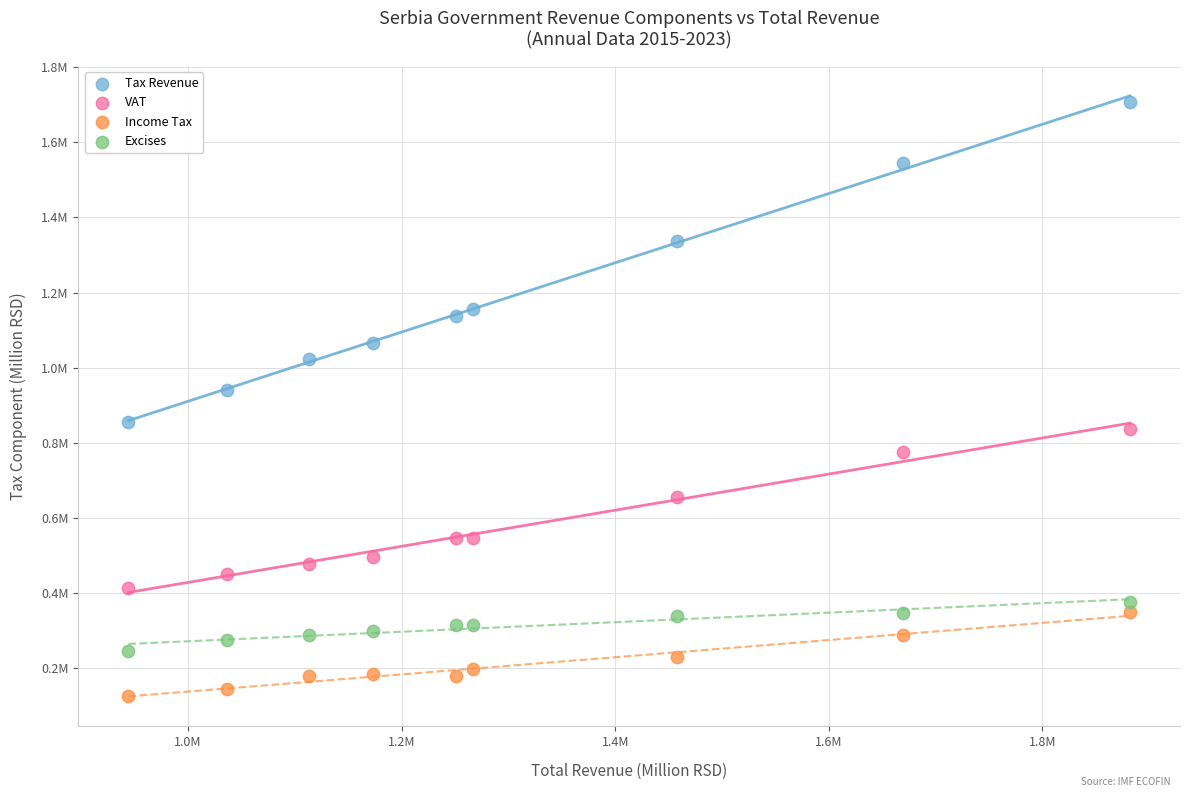

Which series contains the lowest Y value?

Income Tax